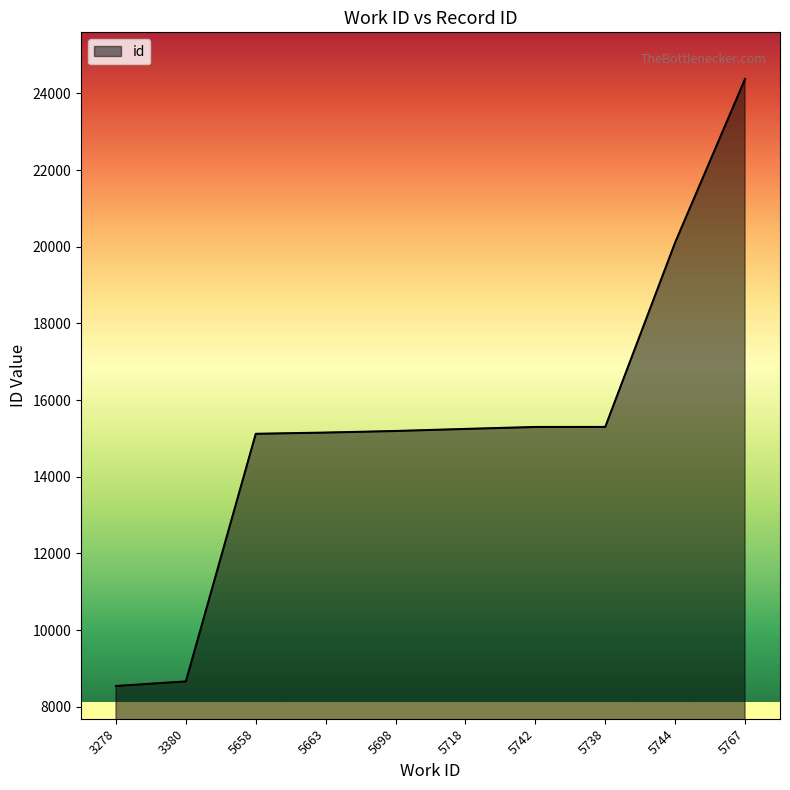

What is the average value?

15299